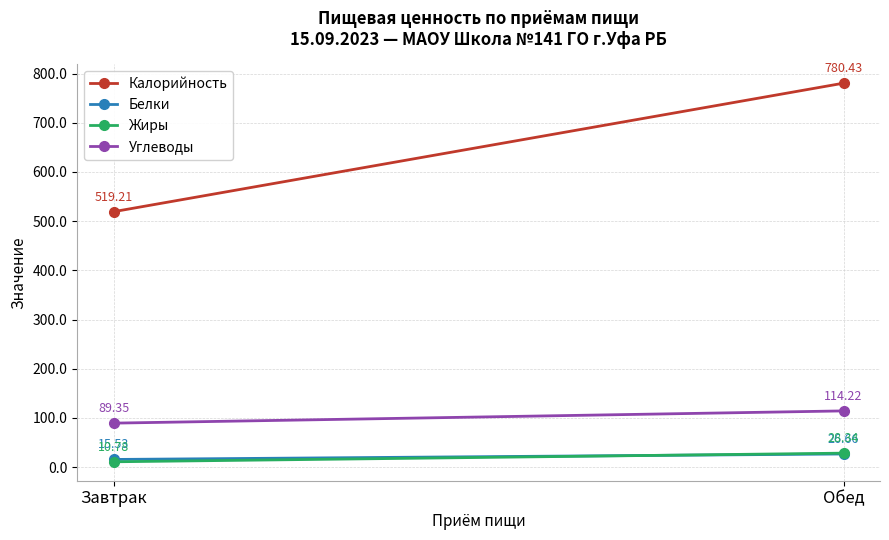

Which category has the highest value in the Белки series?

Обед